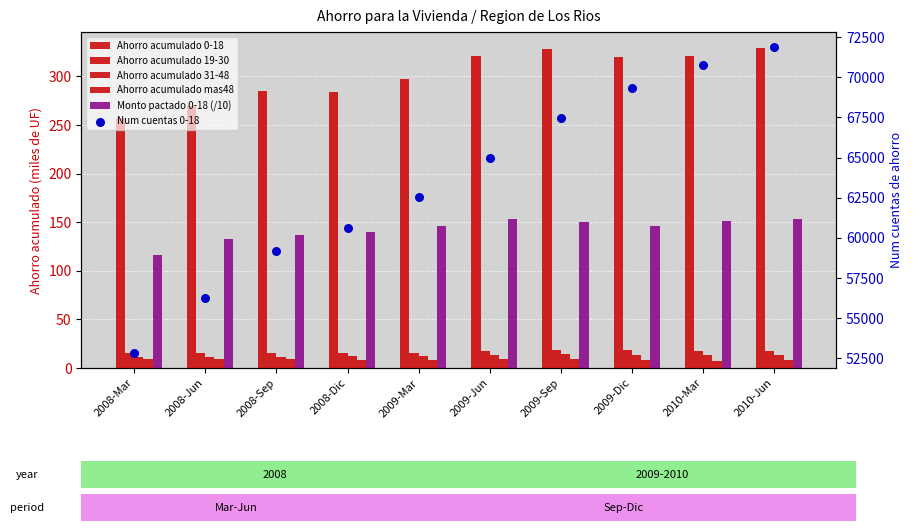

Which series has the largest total across all categories?

Num cuentas 0-18